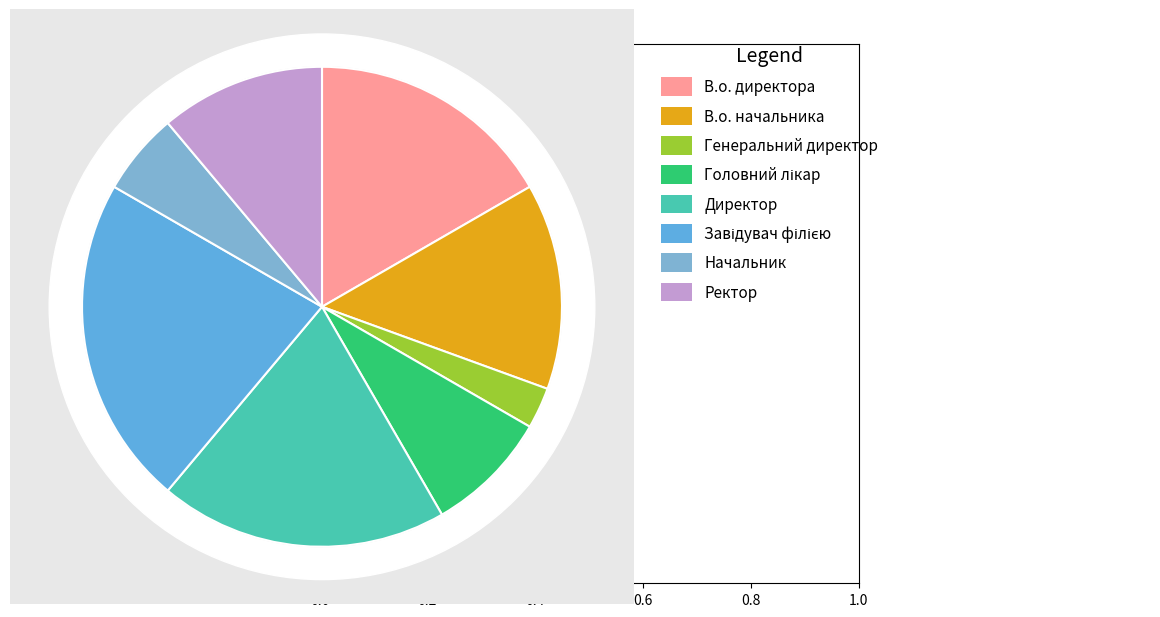

Approximately how many times larger is the value at Ректор compared to Директор?

0.6